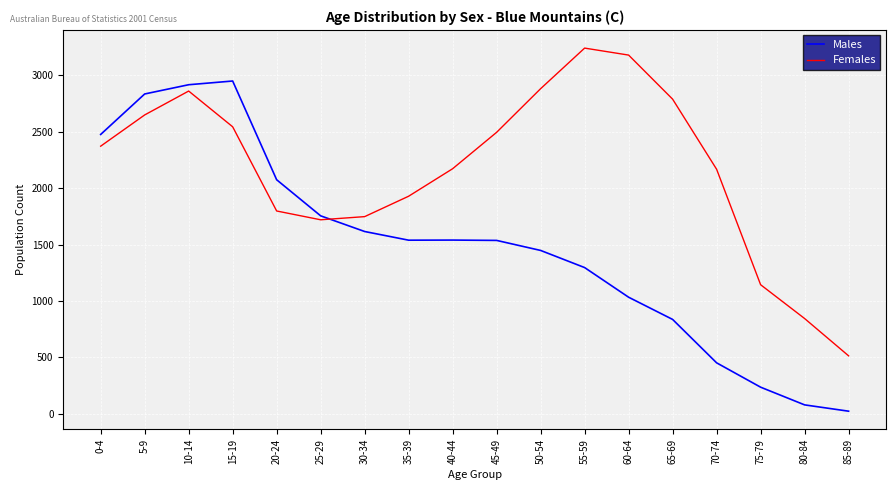

Where do Males and Females first cross each other?

25-29 and 30-34